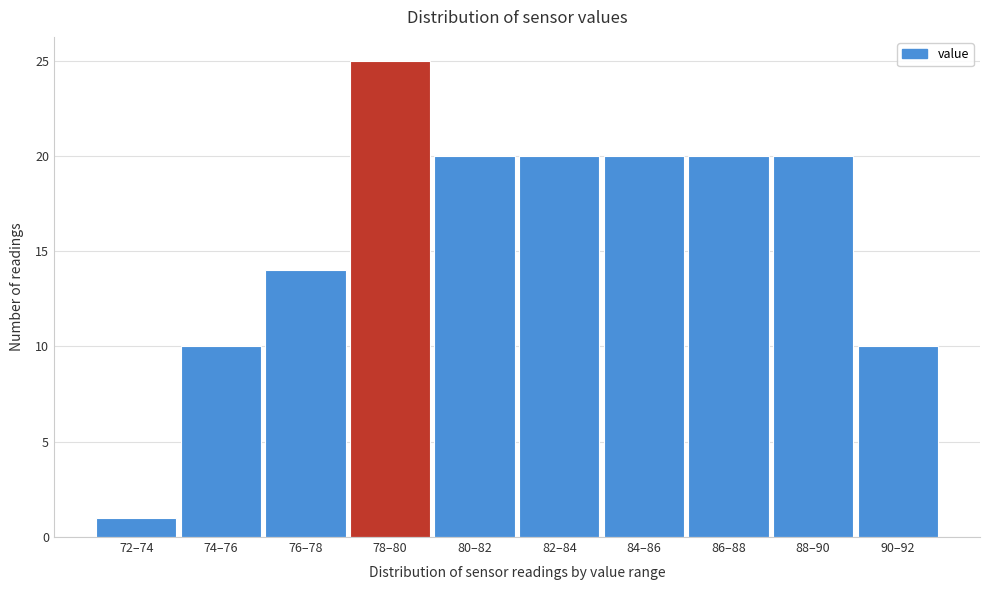

Reading left to right, transcribe all the data shown in this chart.

1	10	14	25	20	20	20	20	20	10